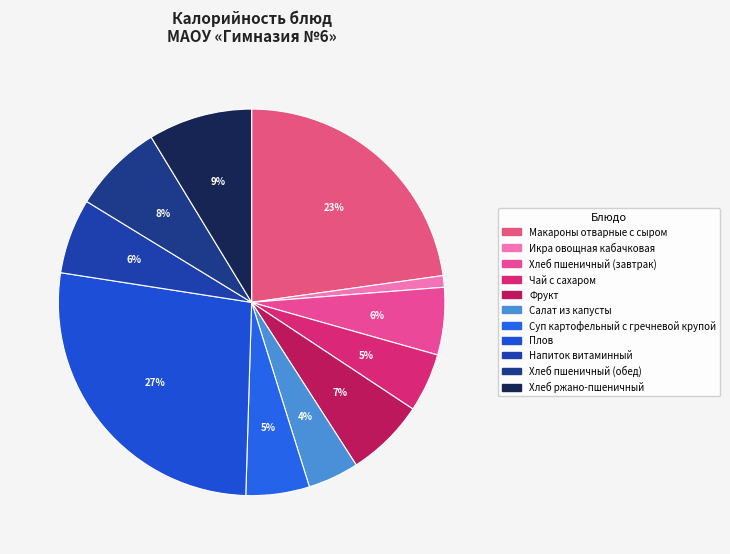

What percentage is the Хлеб ржано-пшеничный slice, to the nearest percent?

9%